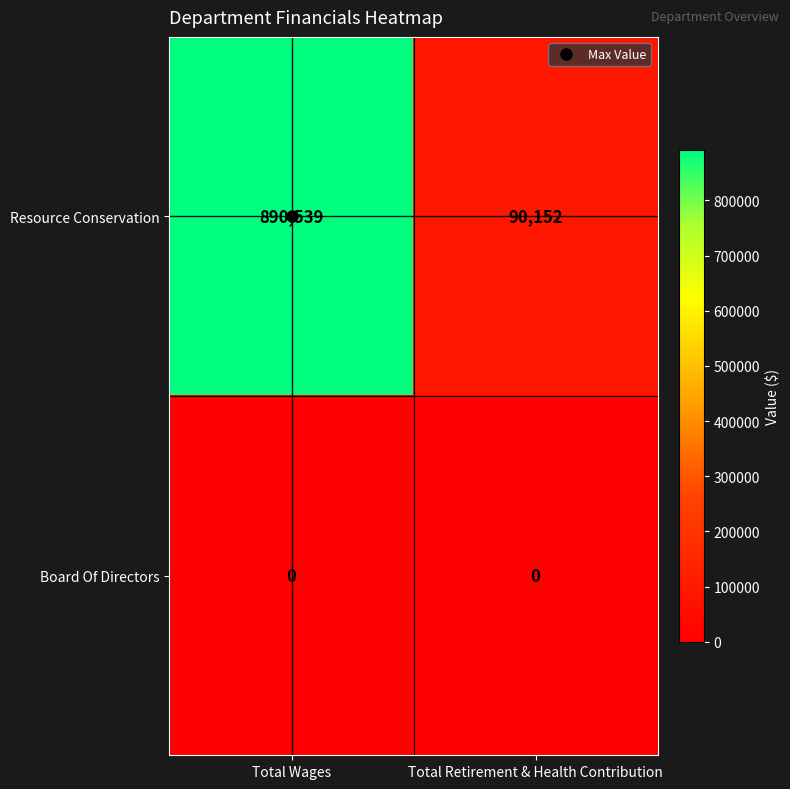

What is the total value across all series at Total Retirement & Health Contribution?

90152